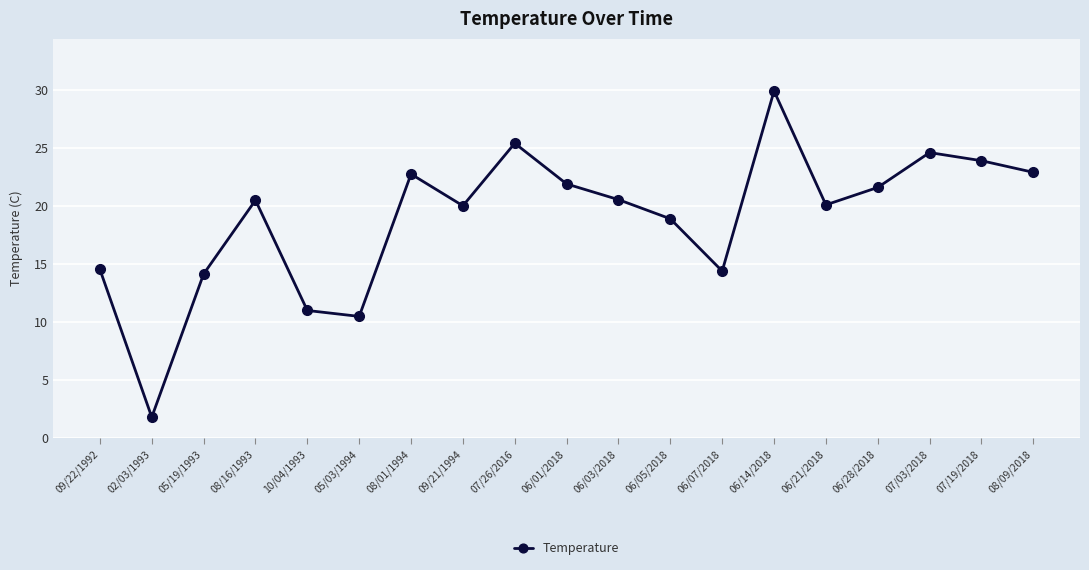

How many lines are shown in the chart?

1